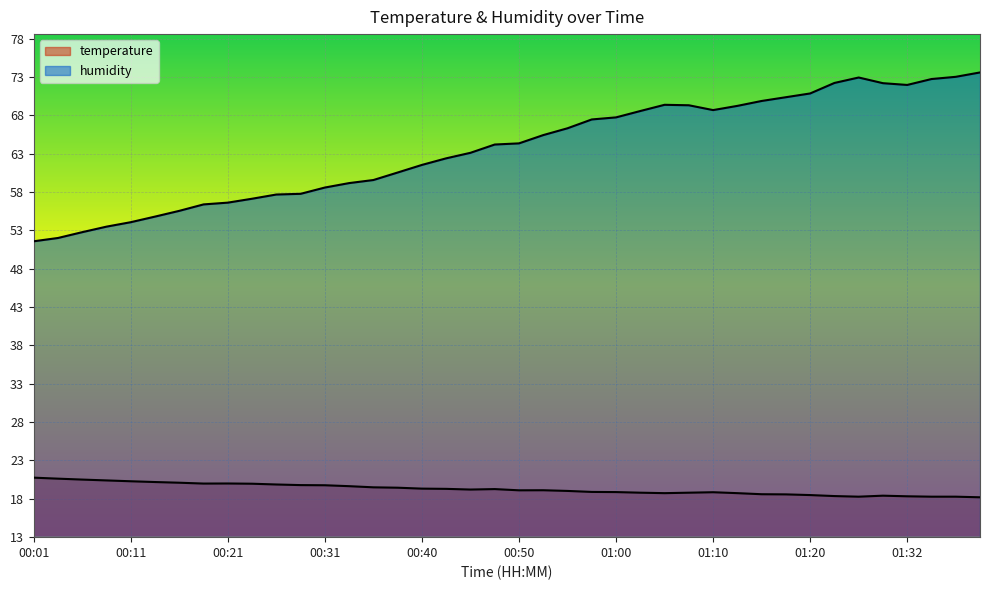

What is the maximum value for humidity?

73.6